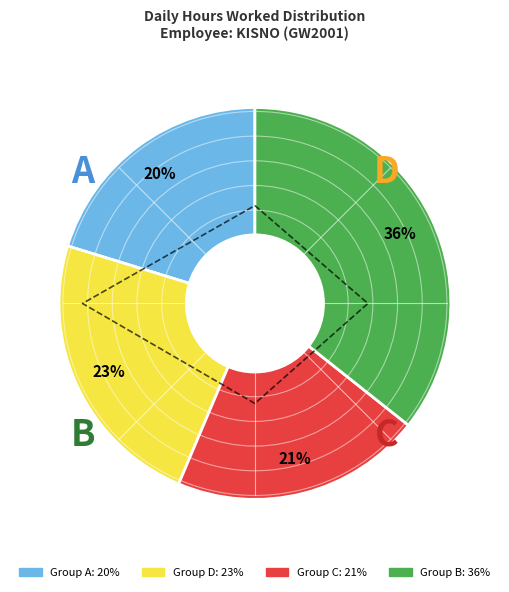

Does any single category account for the majority?

No